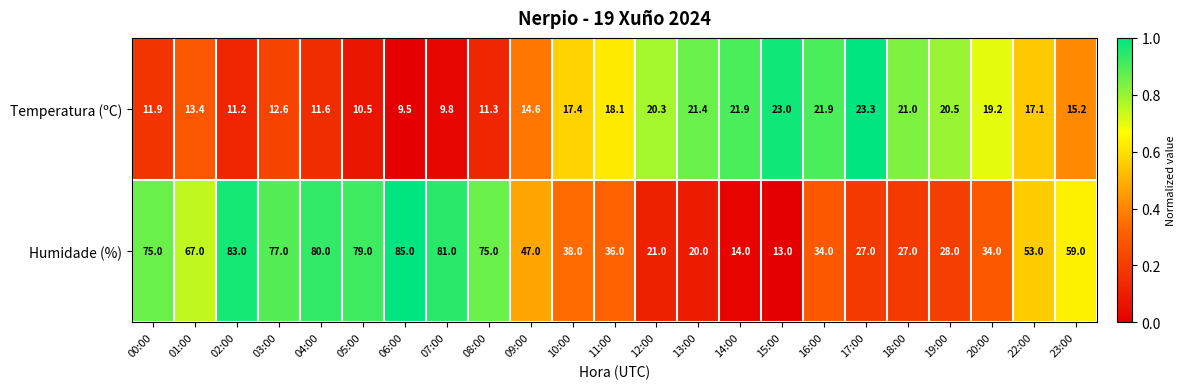

At which category does the chart reach its minimum across all series?

06:00